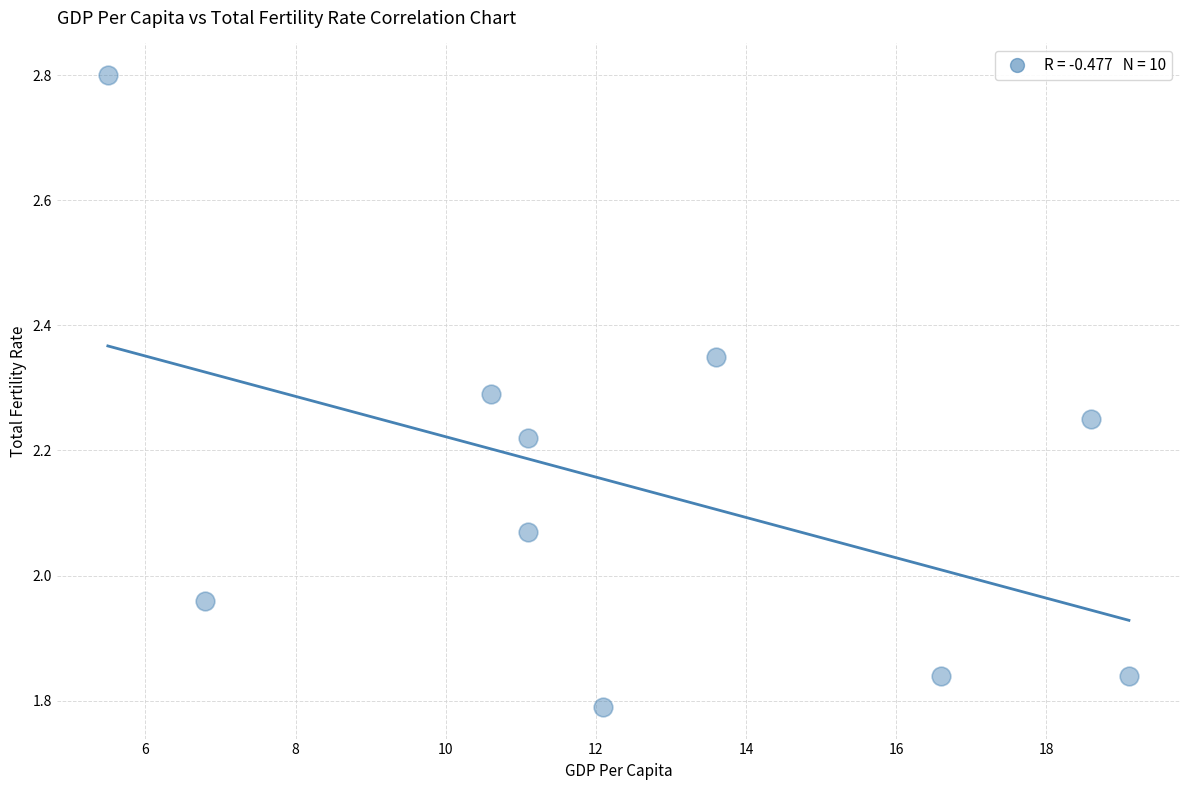

What is the range of X values (max minus min)?

13.6